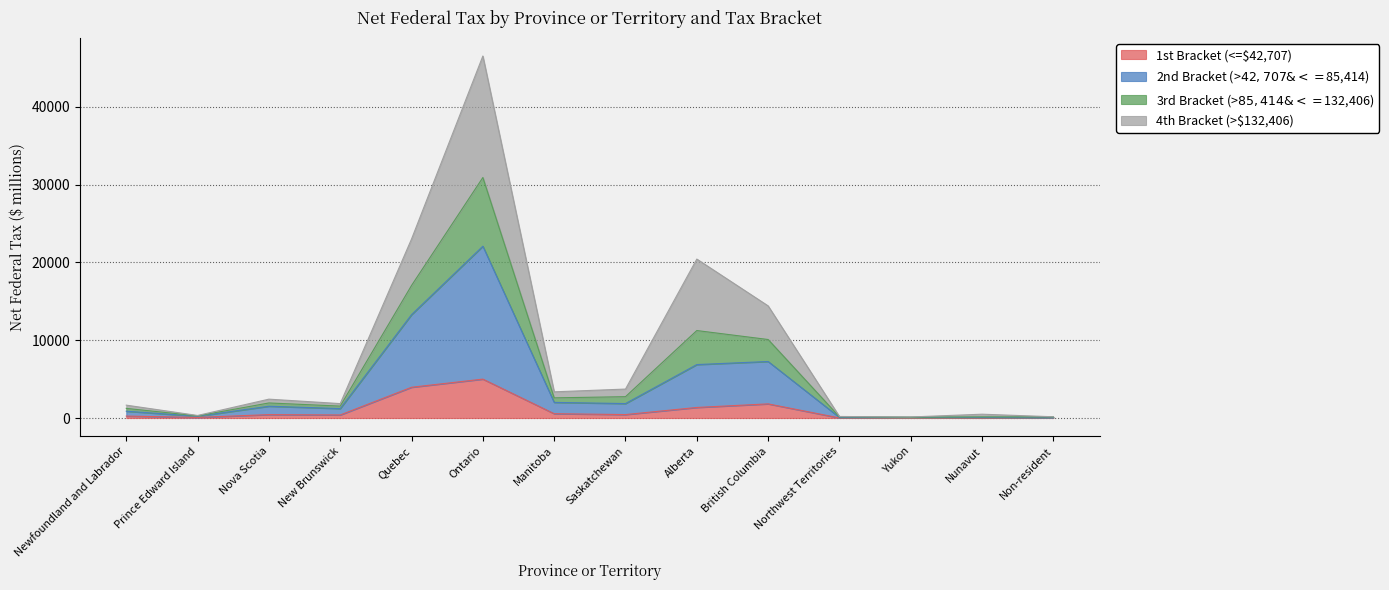

What is the total value across all series at Non-resident?

160